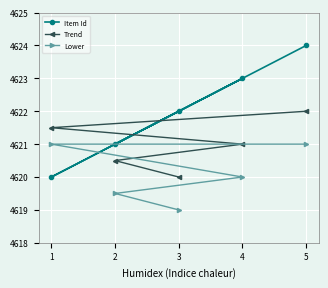

List the labels in order of Item Id value, smallest first.

1, 2, 3, 4, 5